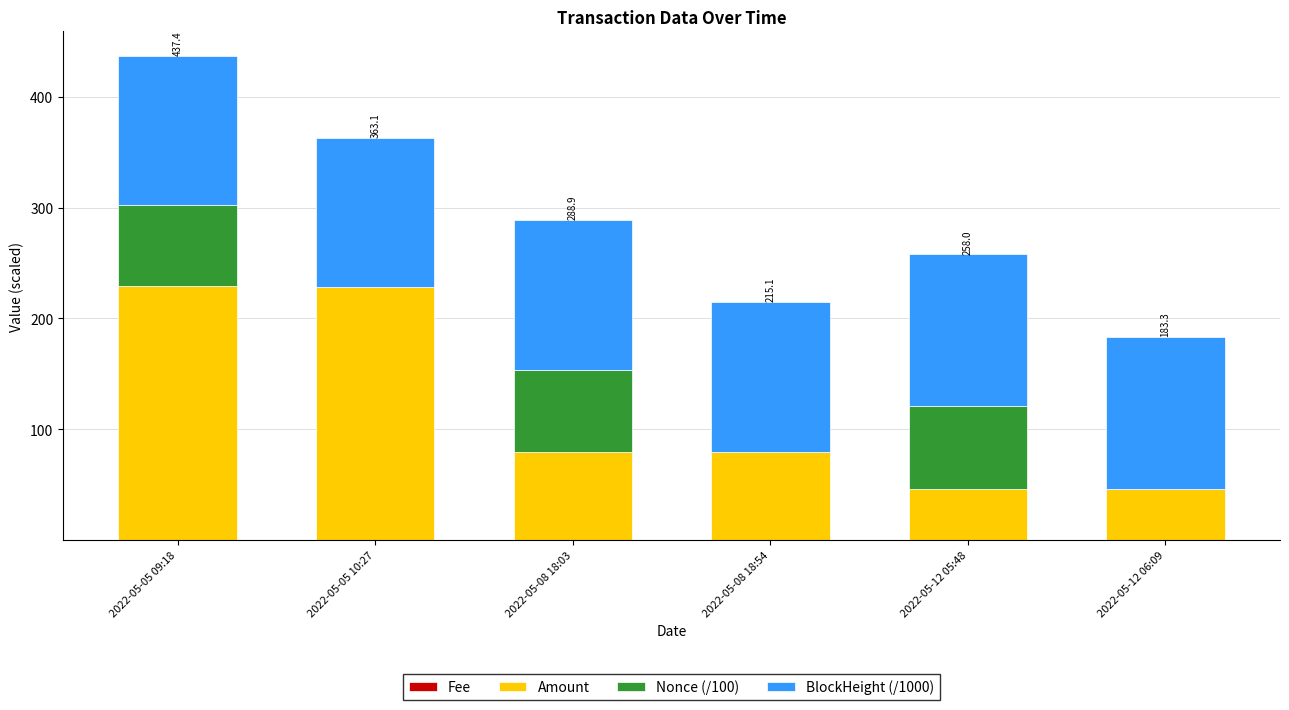

Are the bars grouped side by side (vs. stacked)?

No